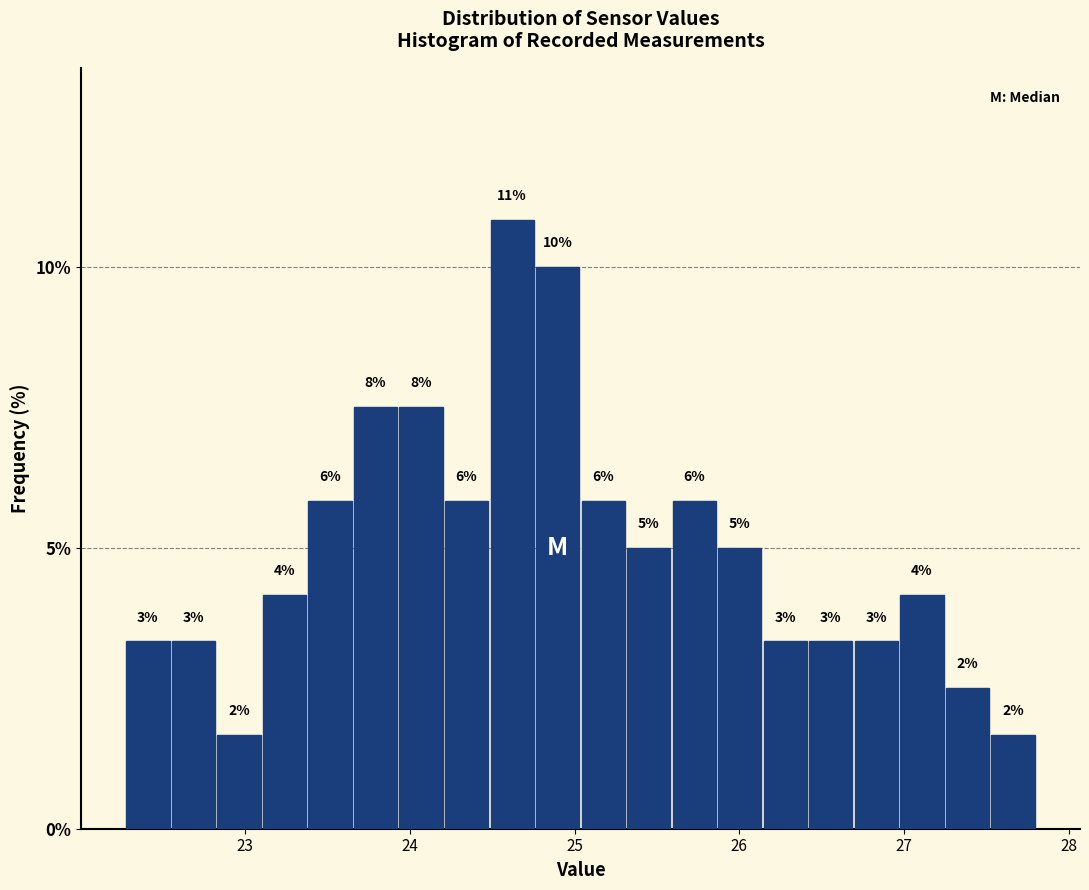

Around what value on the x-axis is the tallest bar? Give the approximate position of its centre, as read against the axis.

24.6